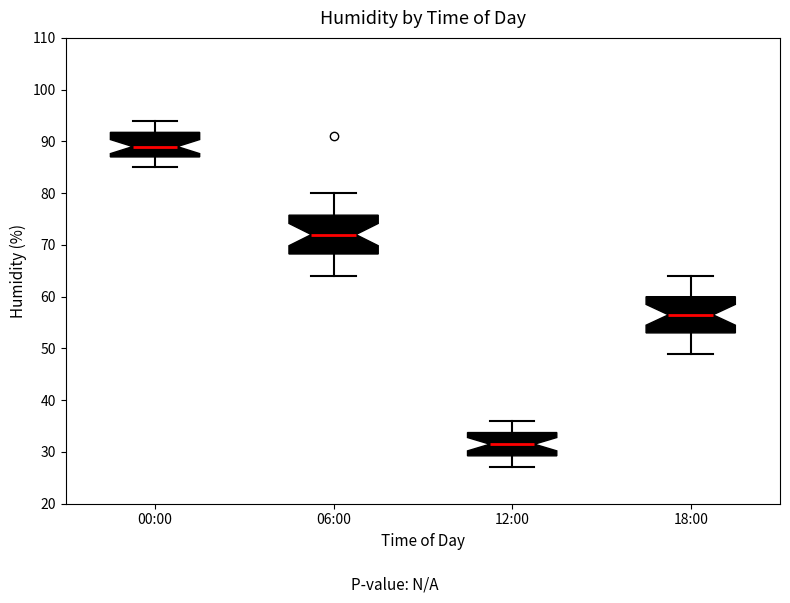

Where does the upper whisker of the box for 18:00 end on the y-axis? The values are not printed on the chart, so give them approximately, as read against the axis.

64